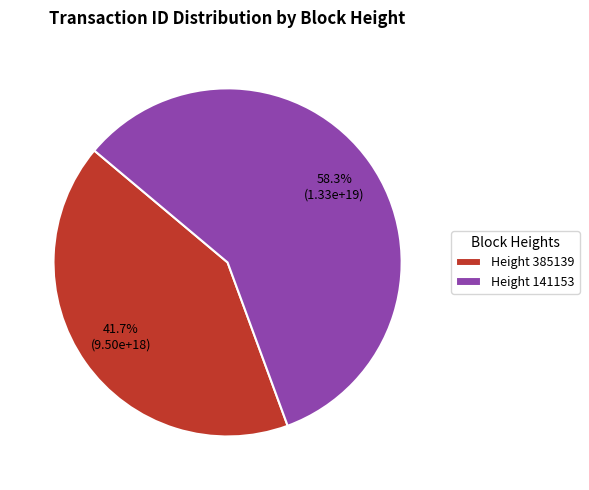

Which category has the biggest portion of the pie?

Height 141153